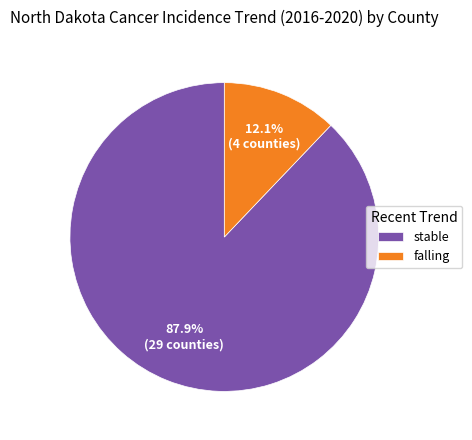

To the nearest percent, what percentage of the pie is stable?

88%